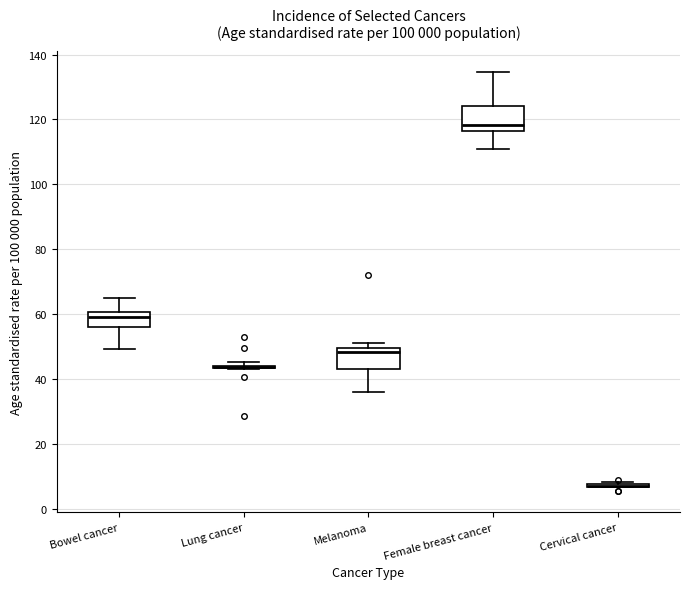

Reading left to right, read every box against the y-axis: the position of its median line, the range the box covers, and the ends of its whiskers. The values are not printed on the chart, so give them approximately, as read against the axis.

Bowel cancer: median 60 (just below the box's upper edge), box 56 to 60, whiskers 50 to 64
Lung cancer: box collapsed to a line at 44, whiskers 42 to 46
Melanoma: median 48, box 42 to 50, whiskers 36 to 52
Female breast cancer: median 118, box 116 to 124, whiskers 112 to 134
Cervical cancer: box collapsed to a line at 8, whiskers 6 to 8